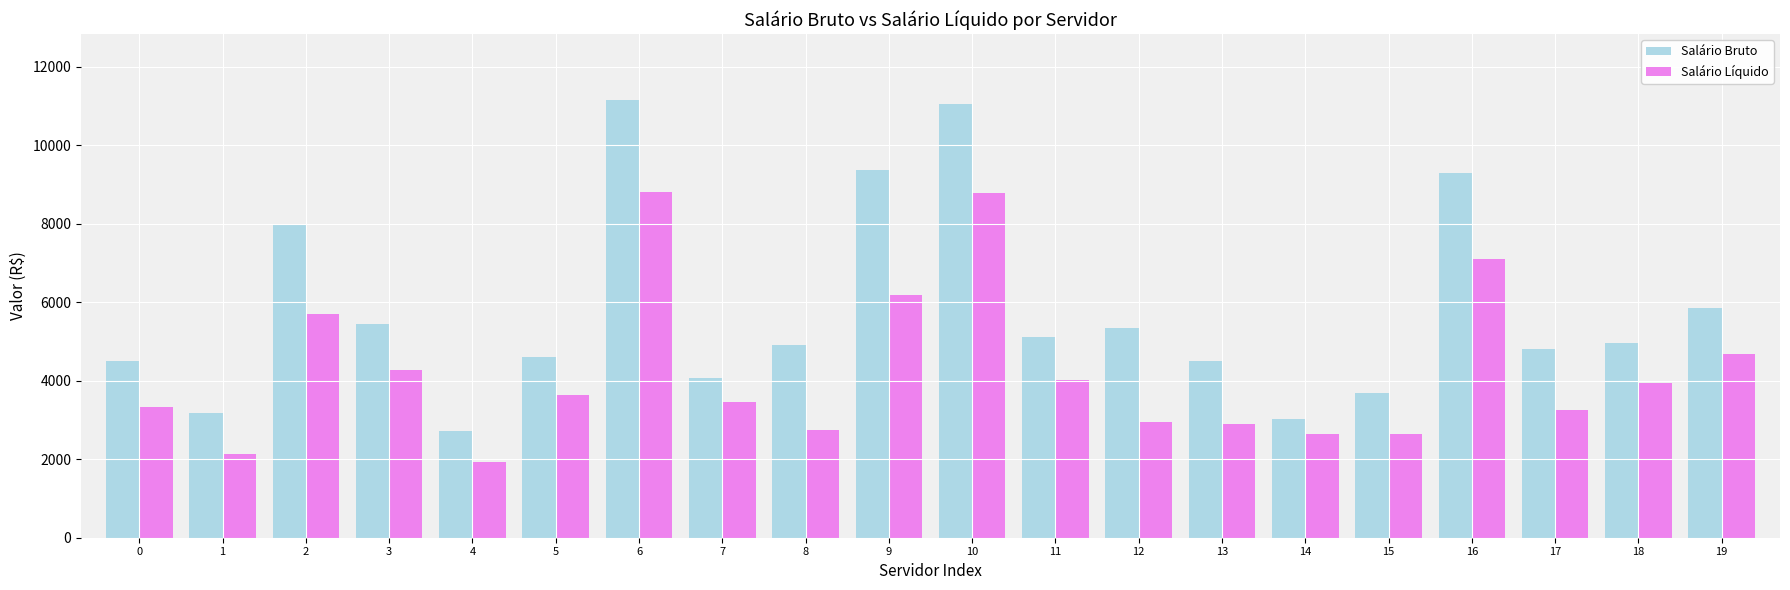

What is the value of the Salário Líquido bar at the 16th from the left?

2632.8